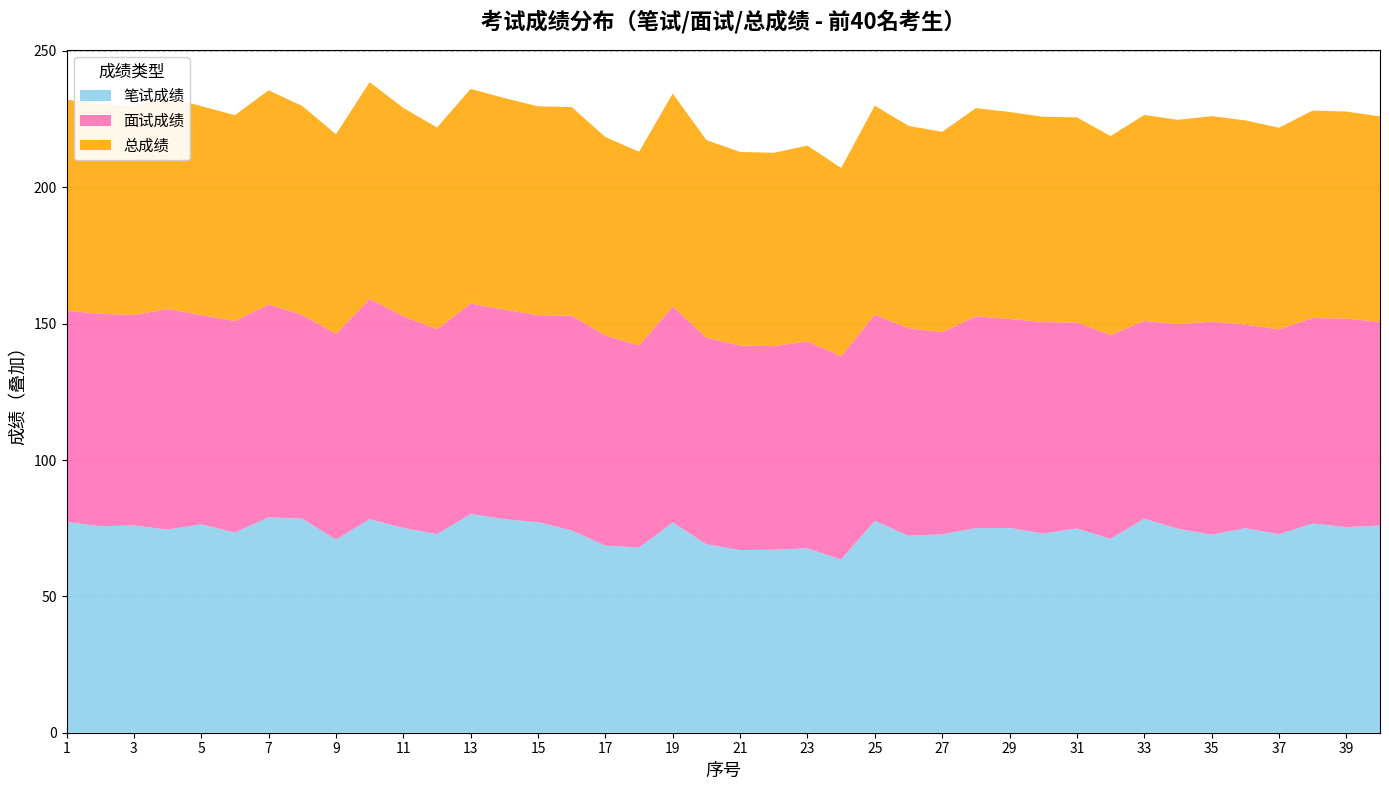

True or false: 笔试成绩 has a value of 24.9 at 27.

False